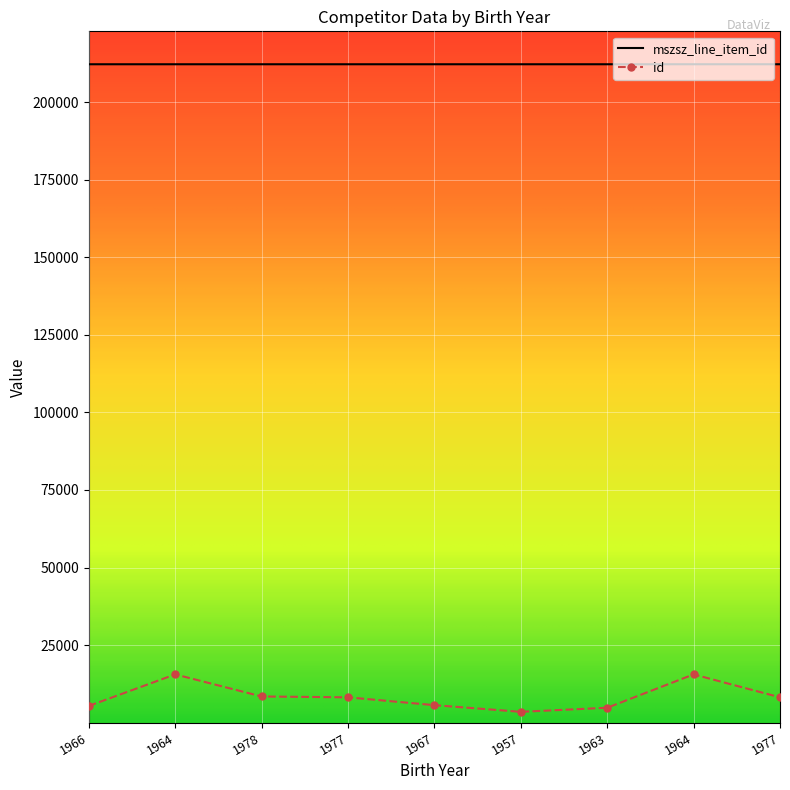

Is the value of id at 1977 greater than the value of mszsz_line_item_id at 1957?

No